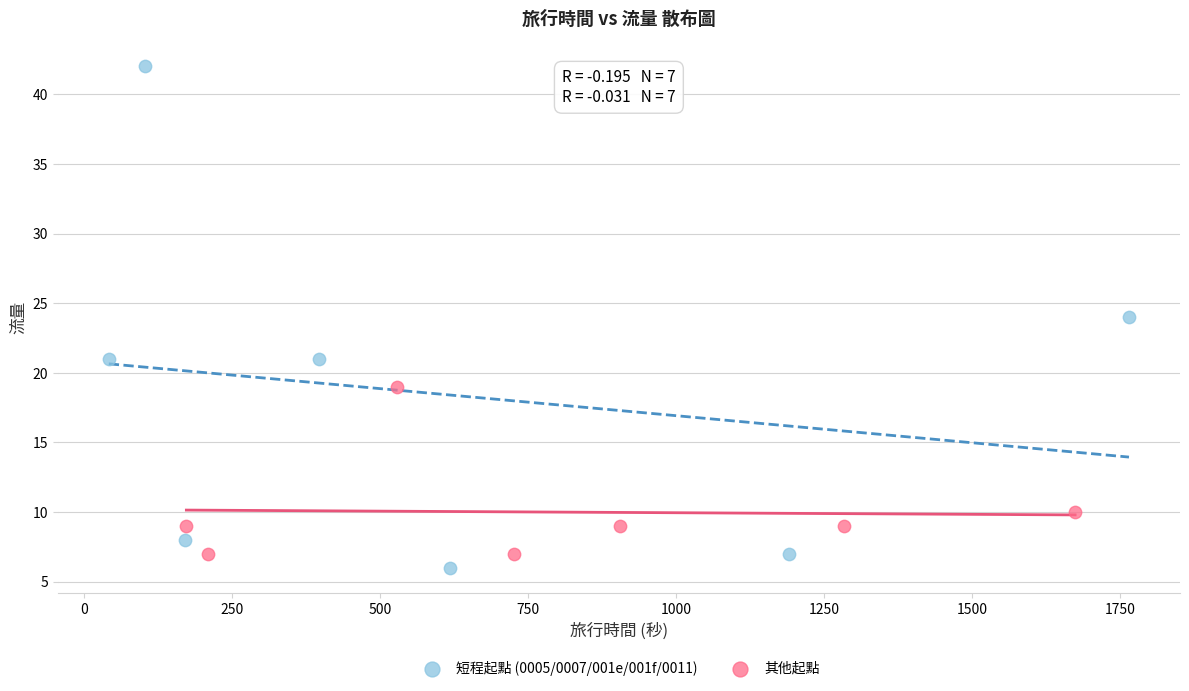

Which series reaches the maximum Y coordinate?

短程起點 (0005/0007/001e/001f/0011)